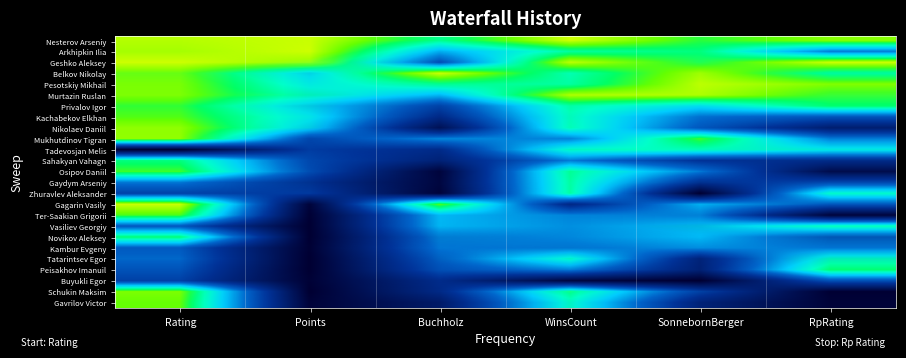

Is it true that Buyukli Egor equals 0.0 at Points?

False